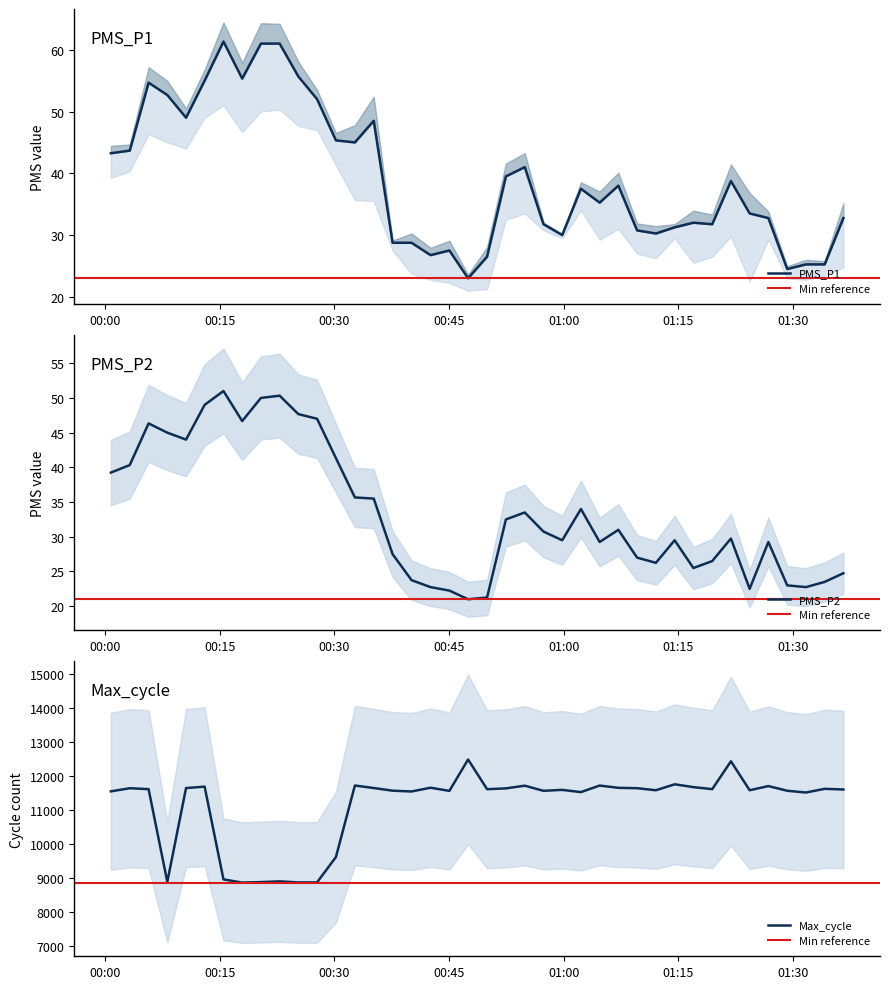

What is the total value across all series at 2021/01/01 00:49:59?

11659.8